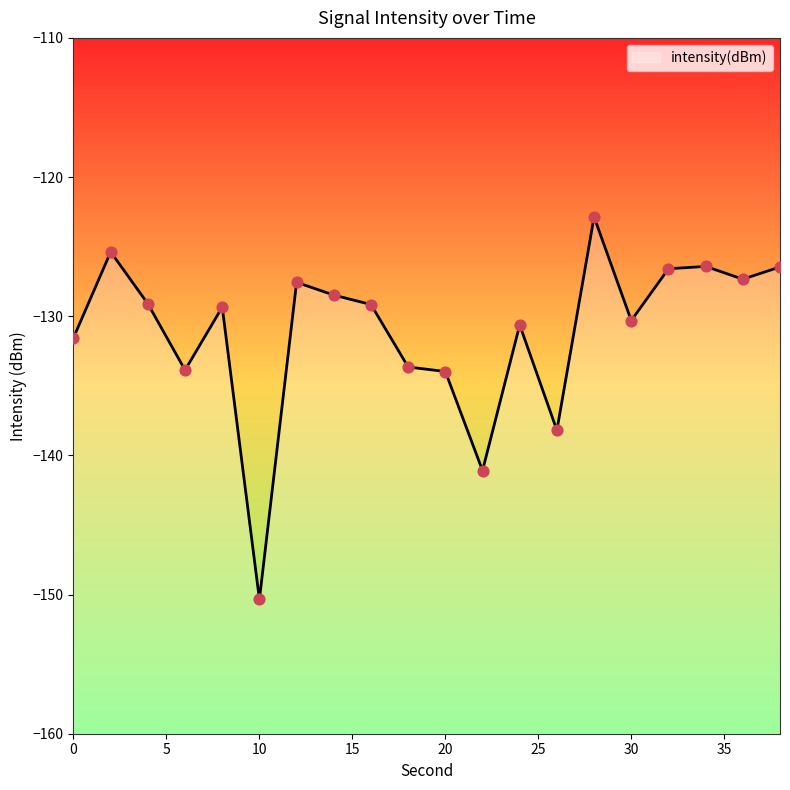

Which has a higher value, 24 or 6?

24